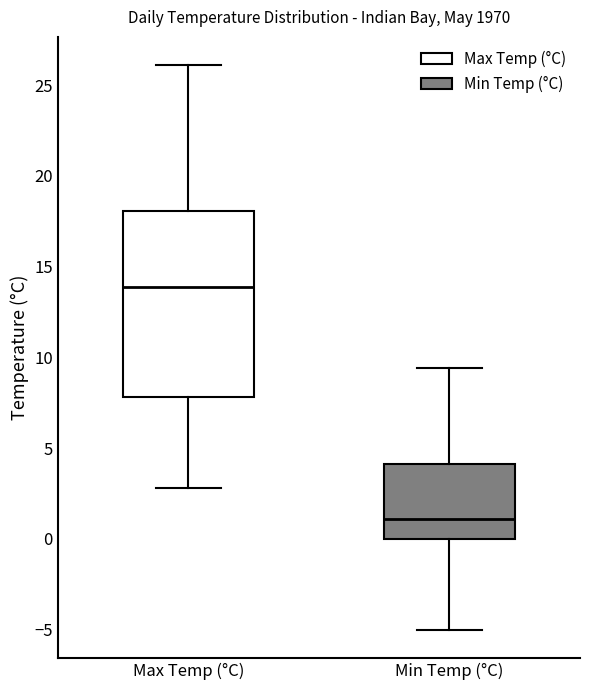

Which box has the highest median line?

Max Temp (°C)